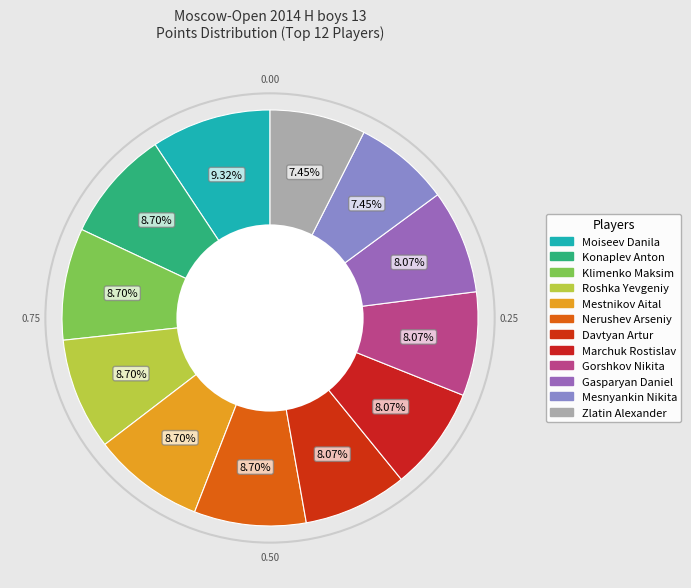

Rank the categories by value from lowest to highest.

Mesnyankin Nikita, Zlatin Alexander, Davtyan Artur, Marchuk Rostislav, Gorshkov Nikita, Gasparyan Daniel, Konaplev Anton, Klimenko Maksim, Roshka Yevgeniy, Mestnikov Aital, Nerushev Arseniy, Moiseev Danila